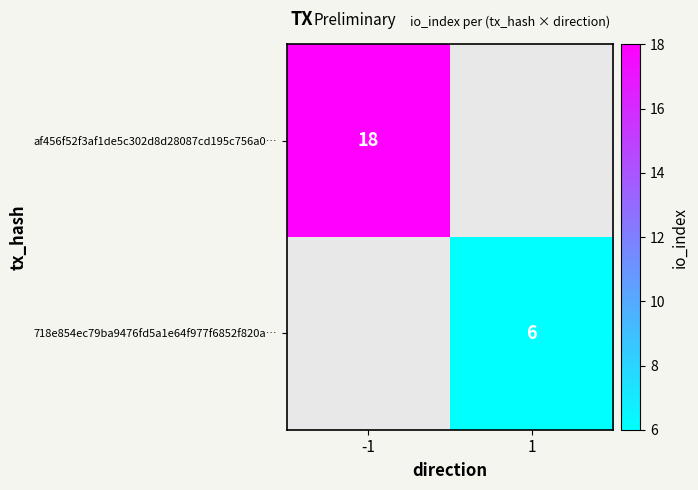

True or false: 718e854ec79ba9476fd5a1e64f977f6852f820a… has a value of 6 at 1.

True